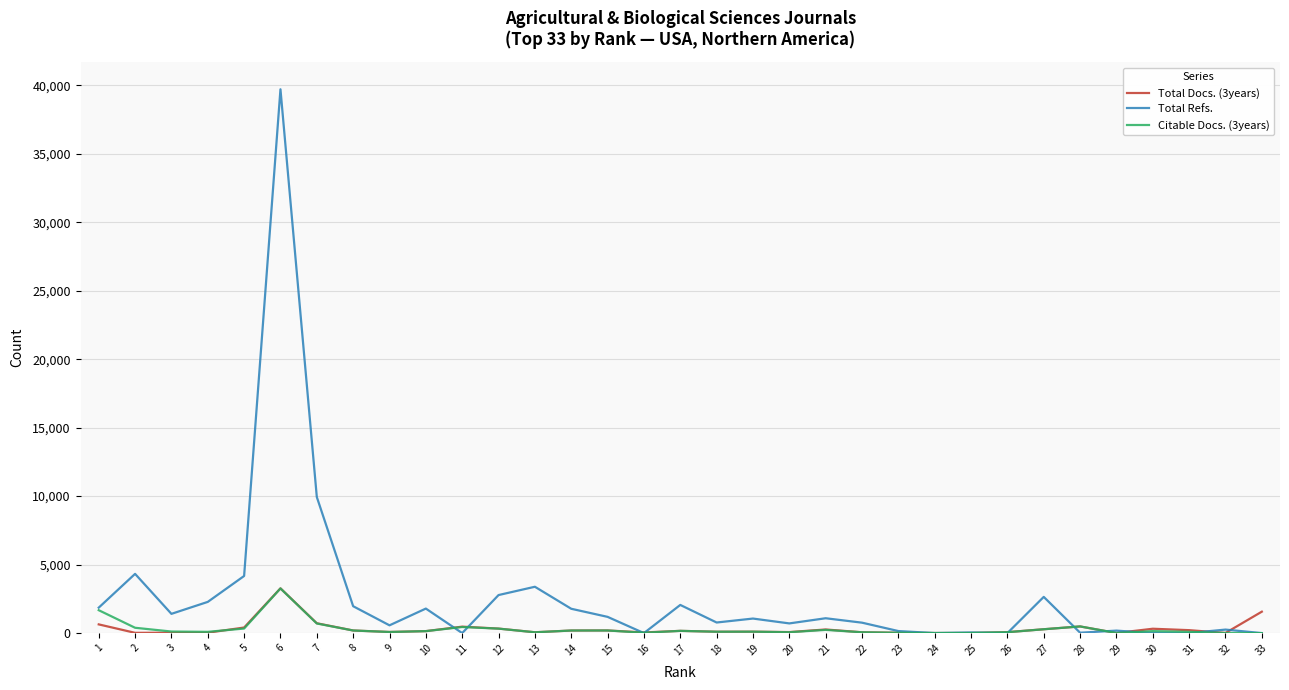

The value of Total Refs. at 24 is 24874. True or false?

False